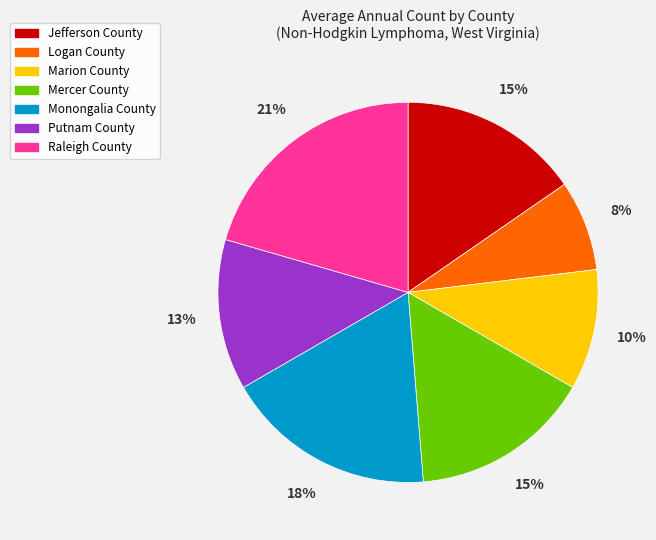

Does Jefferson County account for over 50% of the chart?

No